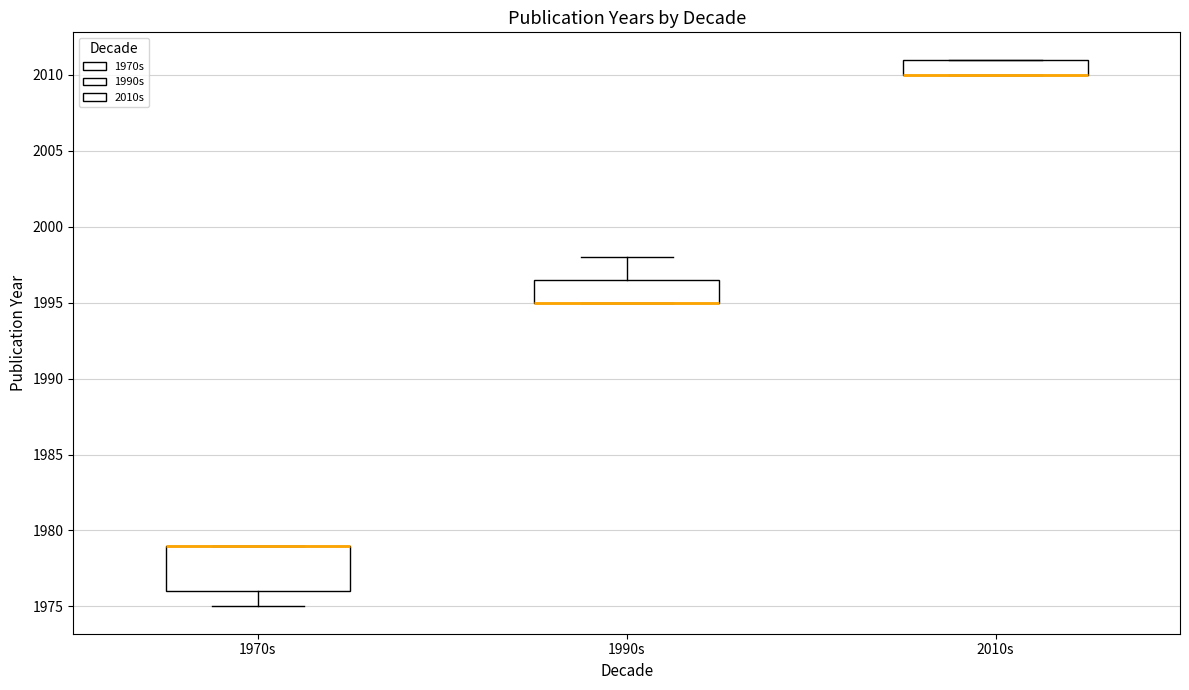

Reading left to right, transcribe this box plot: for each box, give where its median line is, the range the box spans, and where its two whiskers end, as read against the y-axis. The values are not printed on the chart, so give them approximately, as read against the axis.

1970s: median 1979.0 (drawn on the box's upper edge), box 1976.0 to 1979.0, whiskers 1975.0 to 1979.0
1990s: median 1995.0 (drawn on the box's lower edge), box 1995.0 to 1996.5, whiskers 1995.0 to 1998.0
2010s: median 2010.0 (drawn on the box's lower edge), box 2010.0 to 2011.0, whiskers 2010.0 to 2011.0